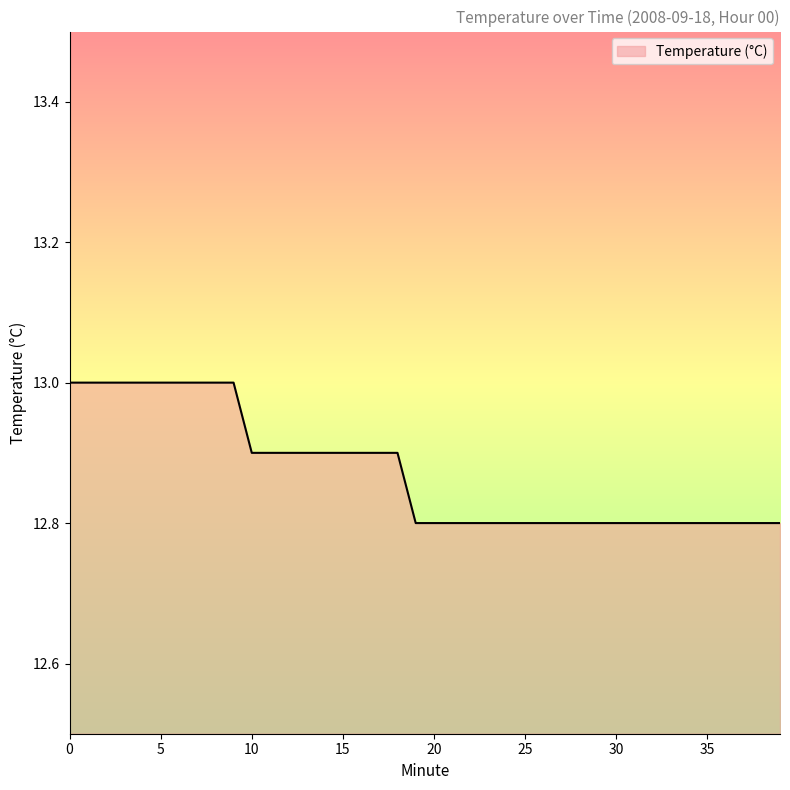

Count the values in the range 12 to 13.

40